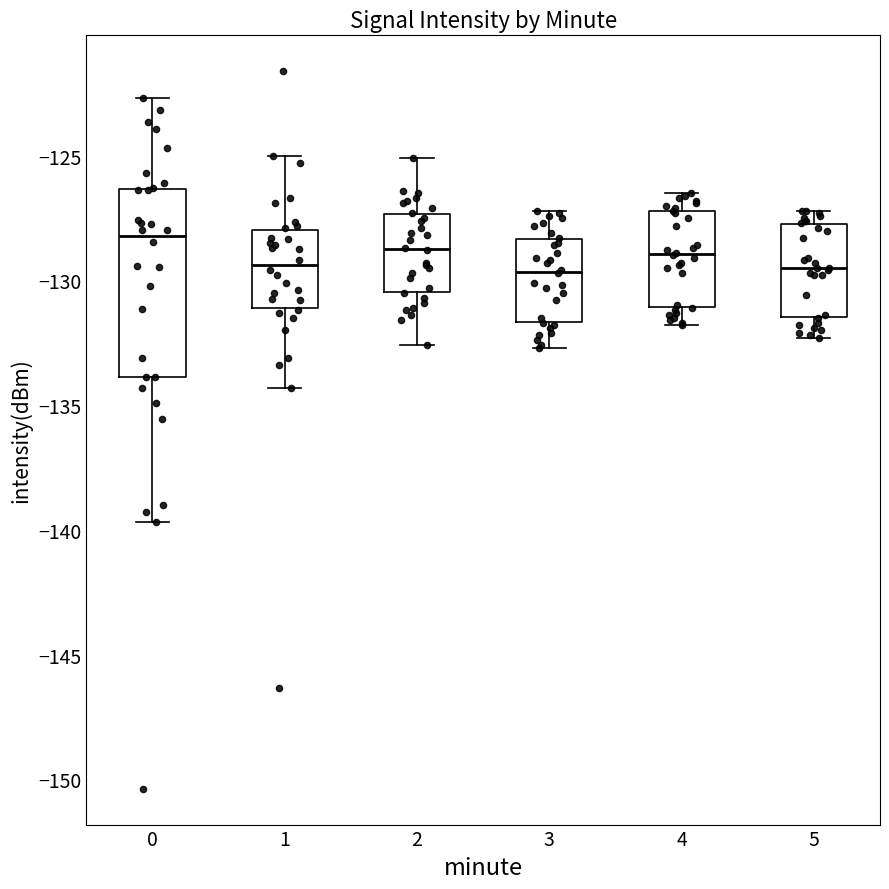

Reading left to right, transcribe this box plot: for each box, give where its median line is, the range the box spans, and where its two whiskers end, as read against the y-axis. The values are not printed on the chart, so give them approximately, as read against the axis.

0: median -128.0, box -134.0 to -126.5, whiskers -139.5 to -122.5
1: median -129.5, box -131.0 to -128.0, whiskers -134.5 to -125.0
2: median -128.5, box -130.5 to -127.5, whiskers -132.5 to -125.0
3: median -129.5, box -131.5 to -128.5, whiskers -132.5 to -127.0
4: median -129.0, box -131.0 to -127.0, whiskers -132.0 to -126.5
5: median -129.5, box -131.5 to -127.5, whiskers -132.5 to -127.0